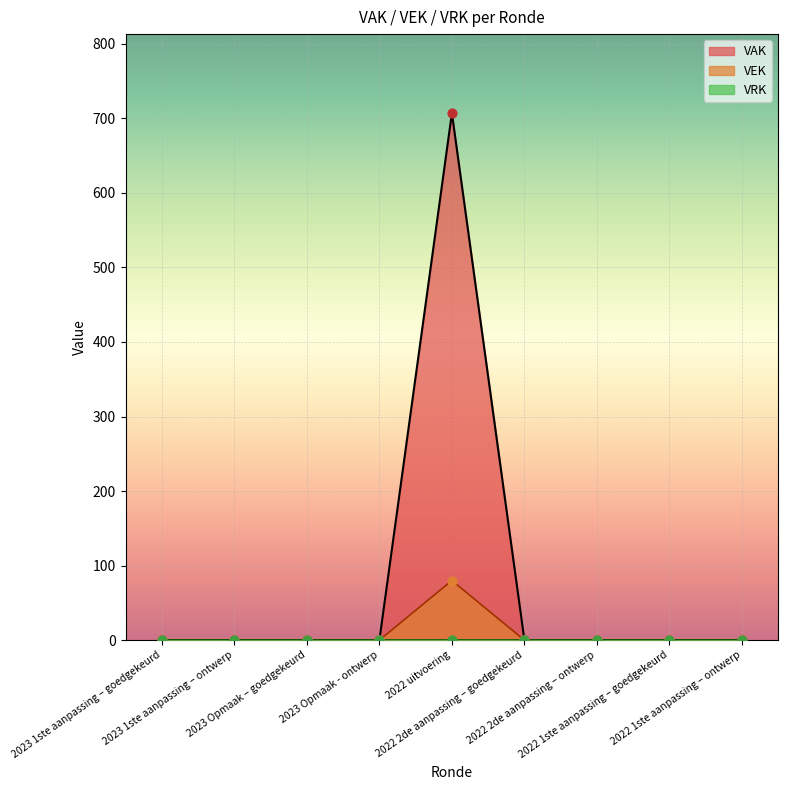

Which series contains the highest Y value?

VAK